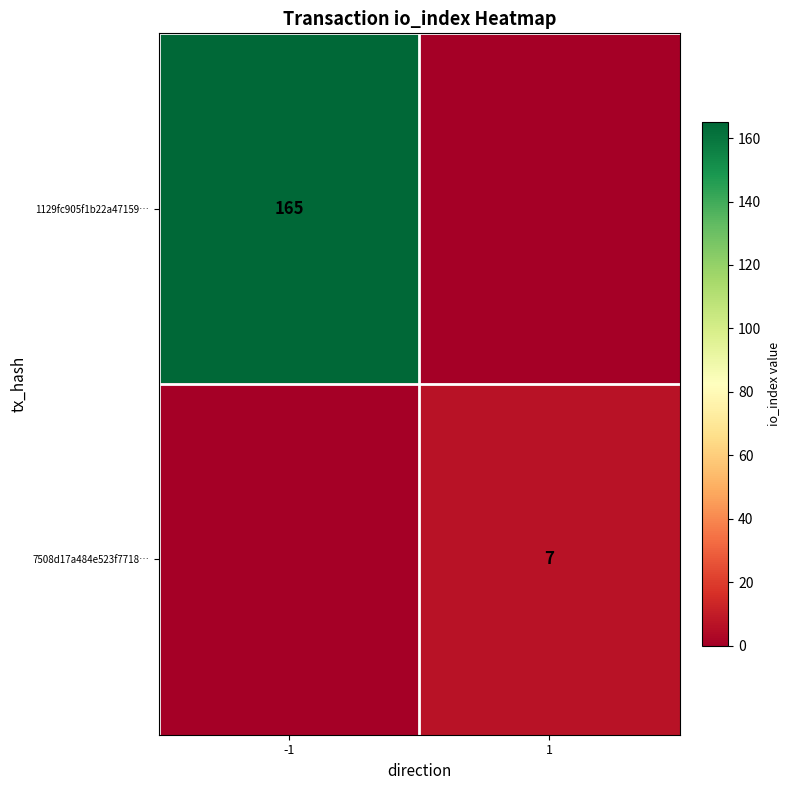

Is the value of 7508d17a484e523f7718… at 1 greater than the value of 1129fc905f1b22a47159… at -1?

No